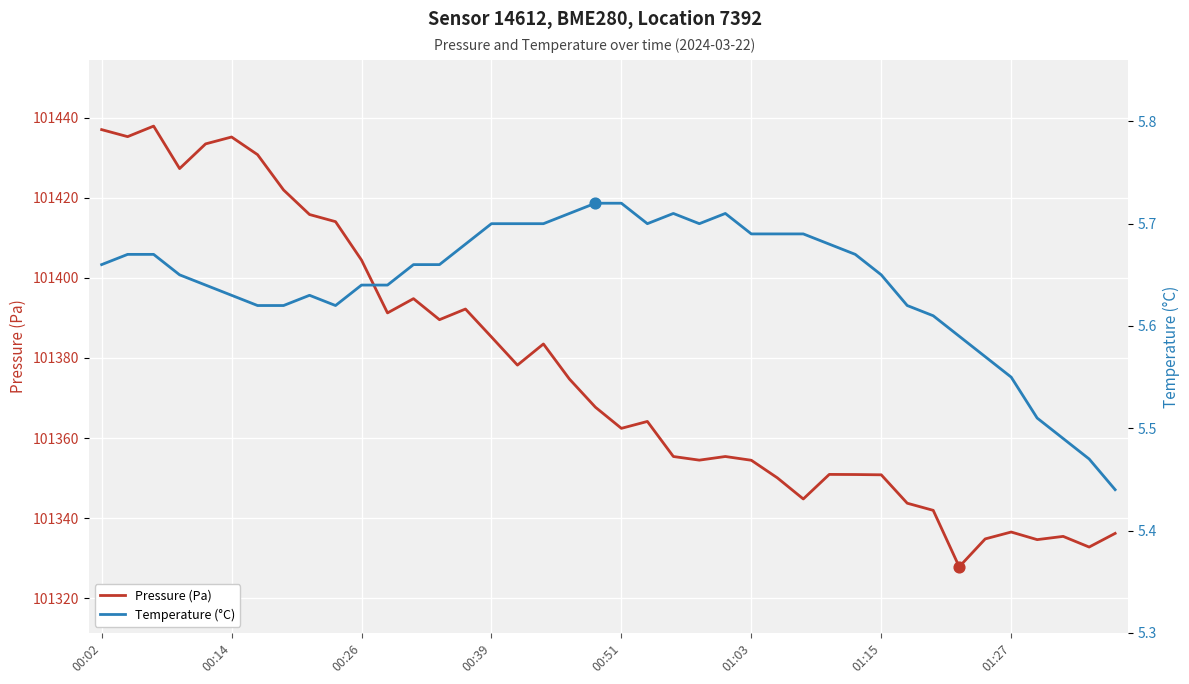

What is the minimum value for Pressure (Pa)?

101327.9